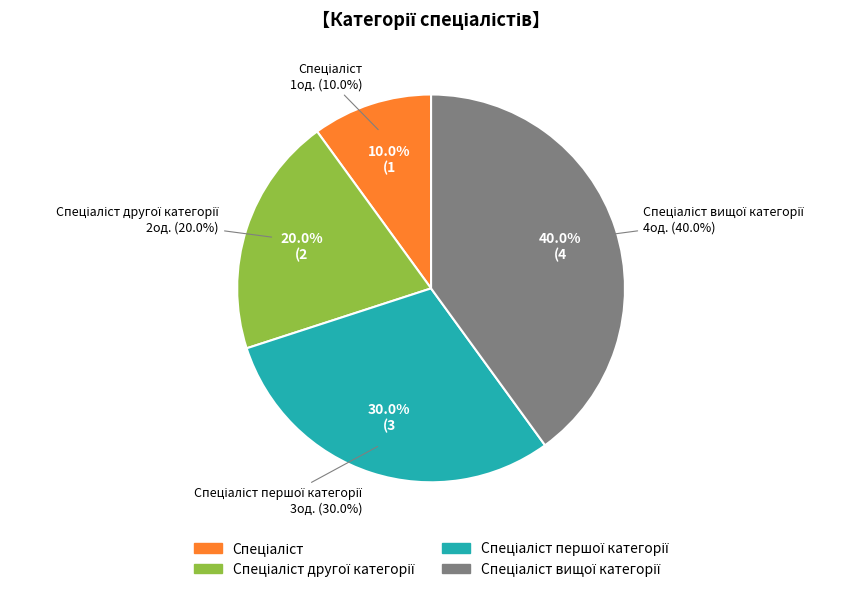

Rank the categories by value from highest to lowest.

Спеціаліст вищої категорії, Спеціаліст першої категорії, Спеціаліст другої категорії, Спеціаліст